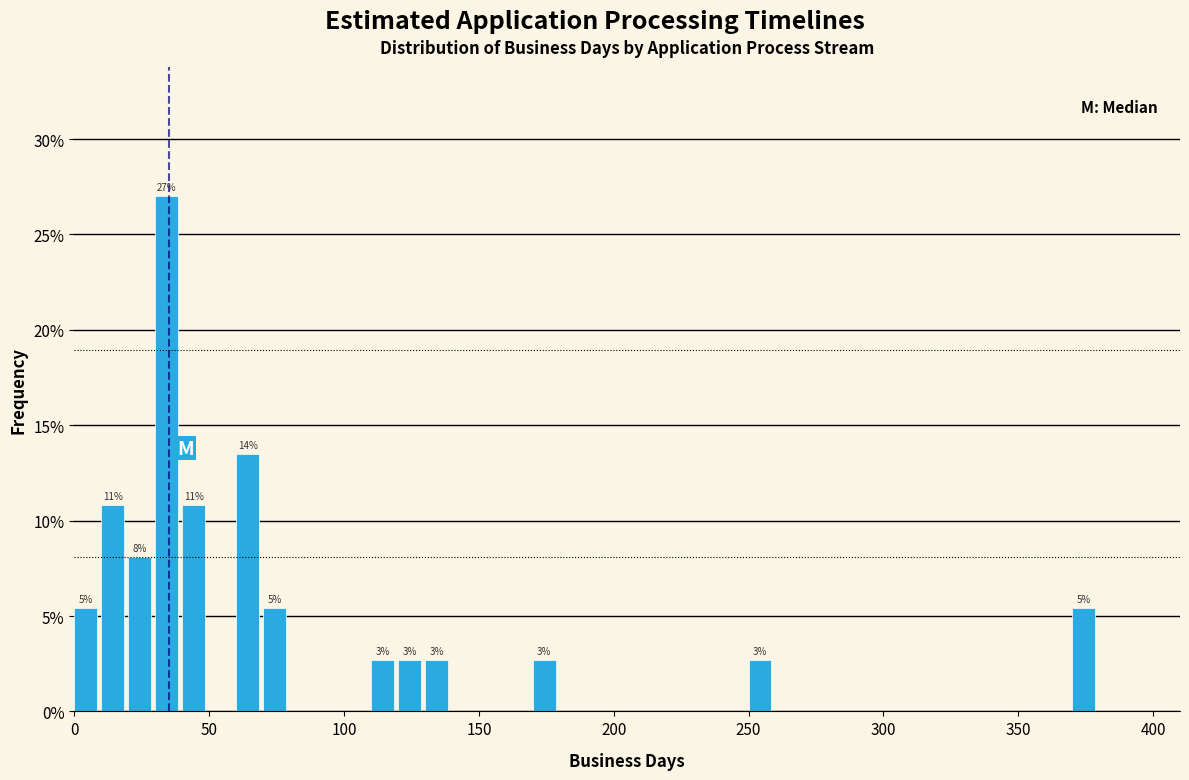

Read against the x-axis, roughly where is the centre of the tallest bar?

35